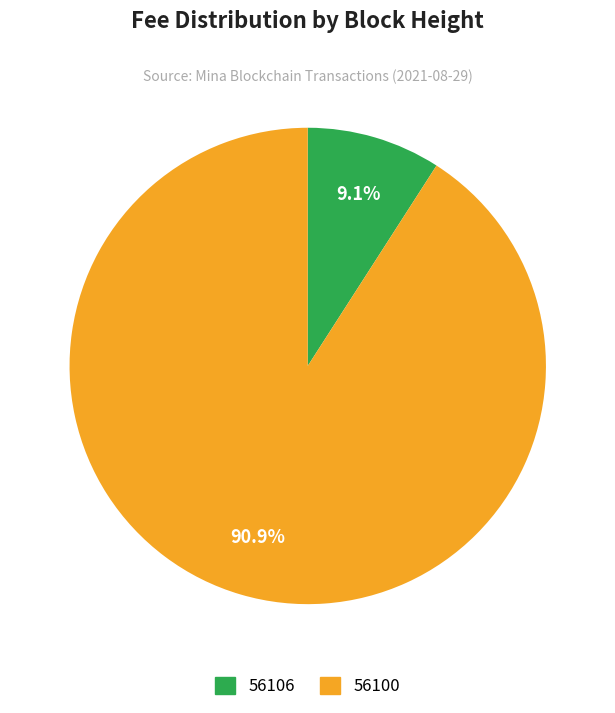

Rank the categories by value from highest to lowest.

56100, 56106